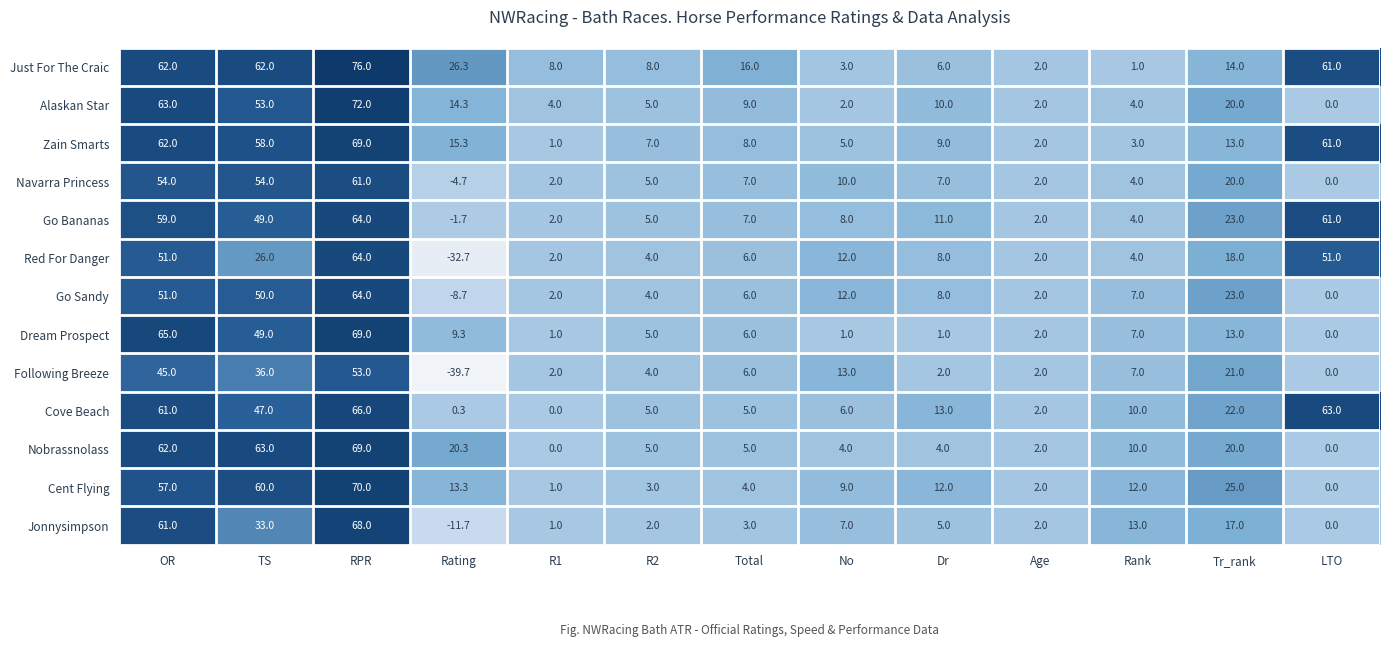

What is the greatest value displayed?

76.0